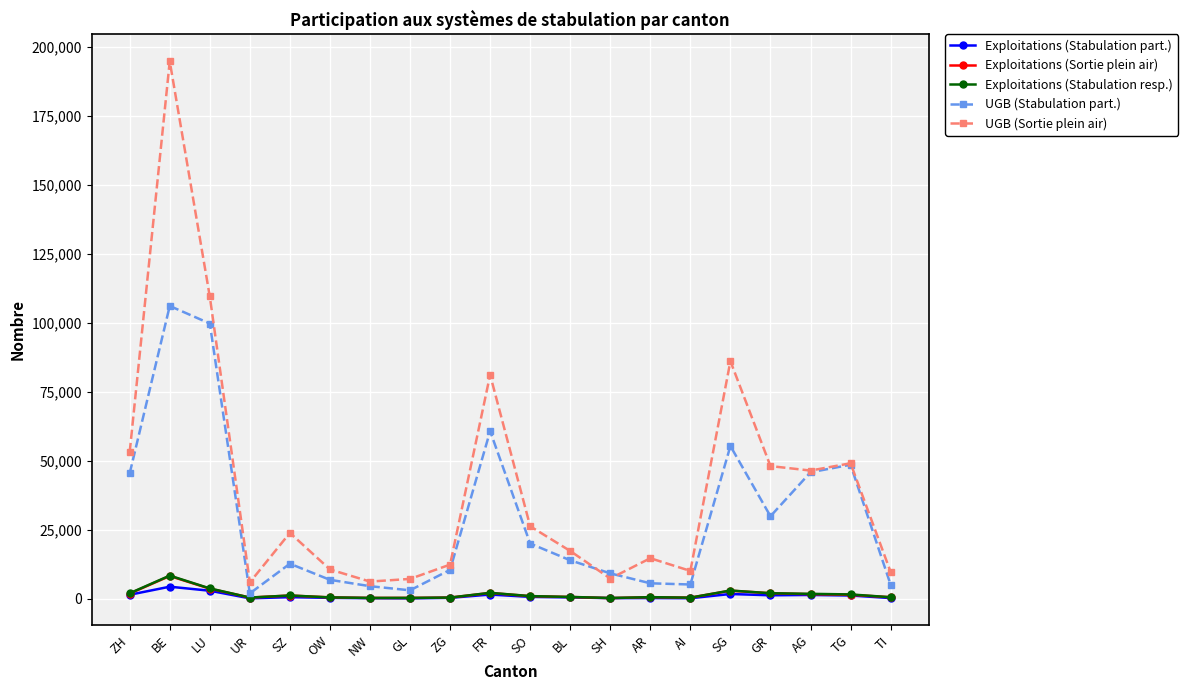

How many lines are shown in the chart?

5